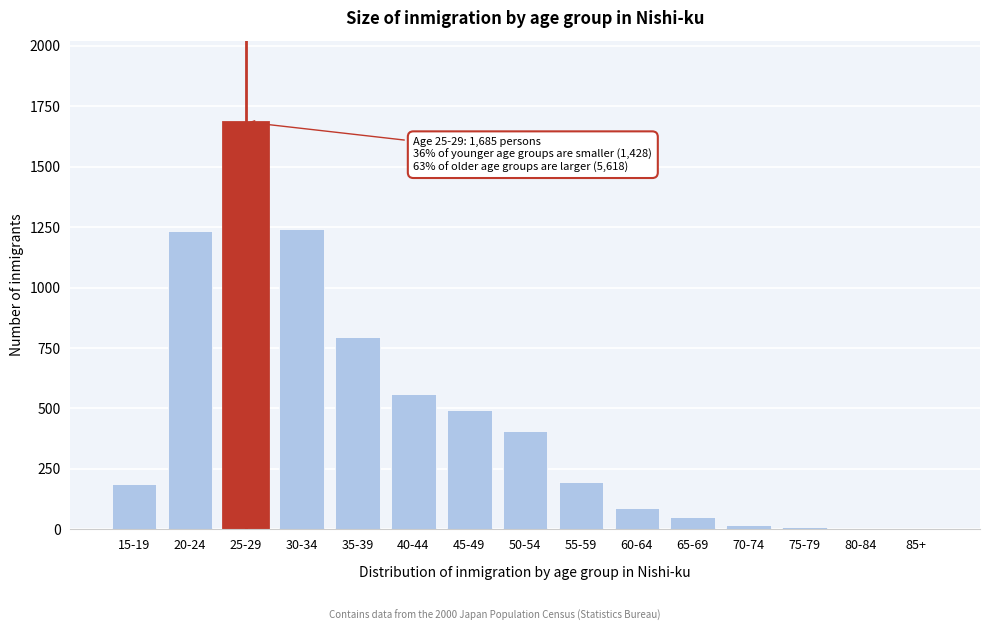

The chart shows a value of 50 at 65-69. True or false?

True